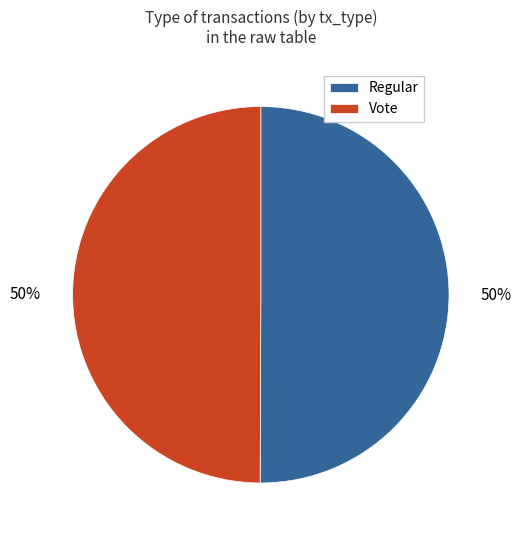

How many slices are in this pie chart?

2